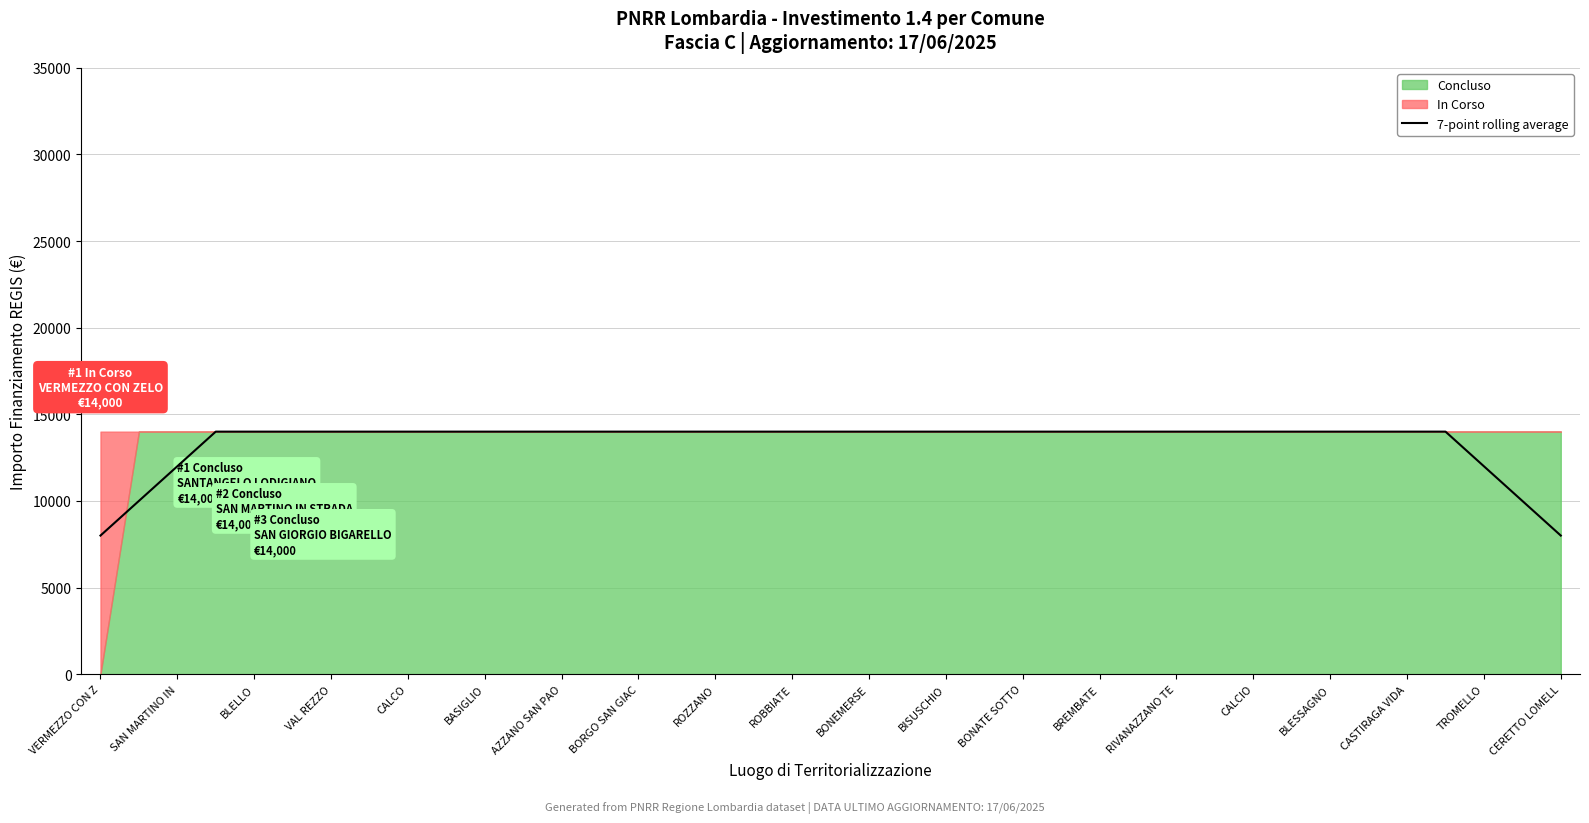

The value of 7-point rolling average at VERMEZZO CON Z is 8000. True or false?

True